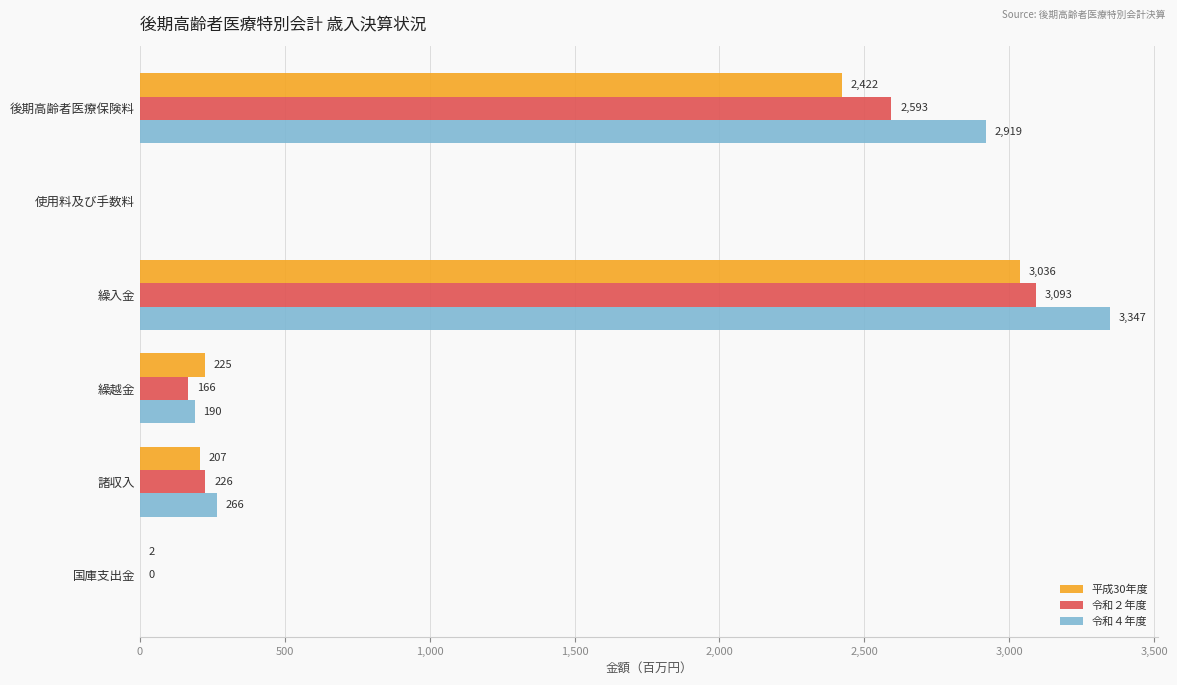

What is the maximum value shown in the chart?

3347.0